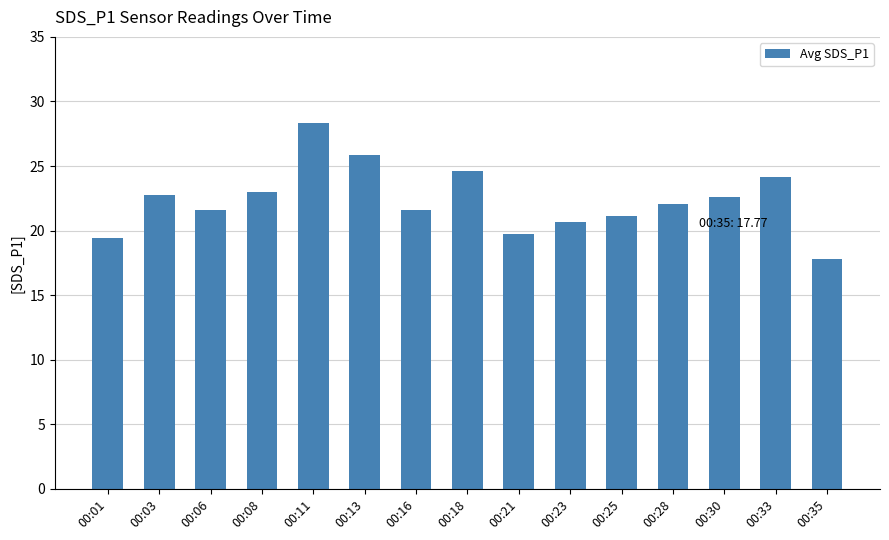

Read the value at 00:16.

21.6